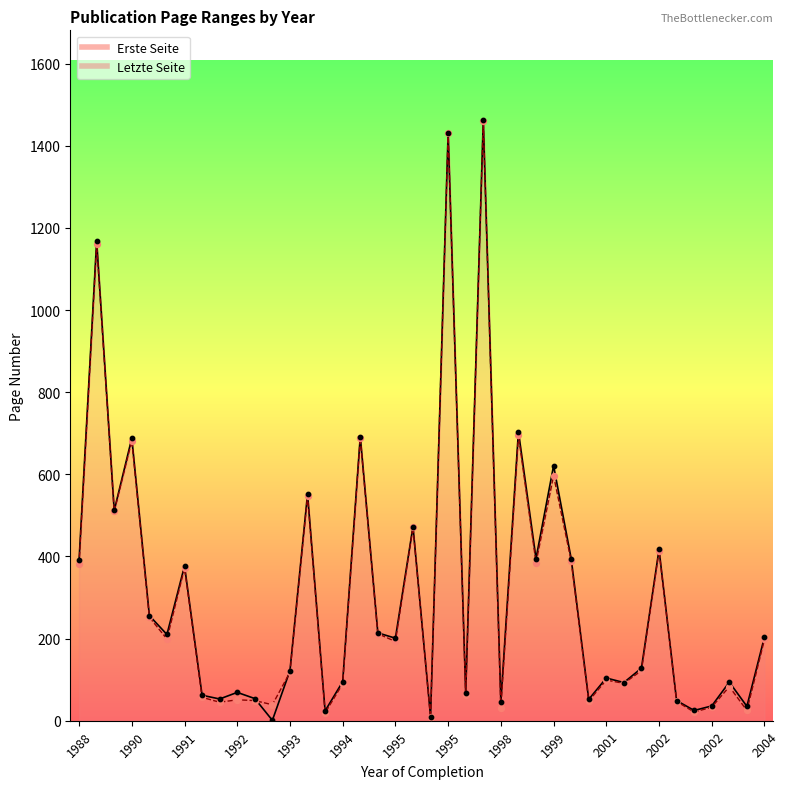

At which category is the sum across all series the highest?

1997